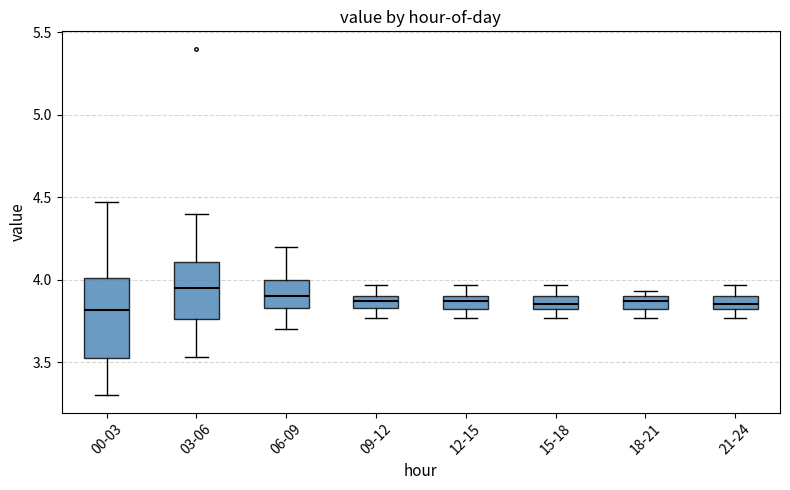

Which box is the tallest, from its lower edge to its upper edge?

00-03